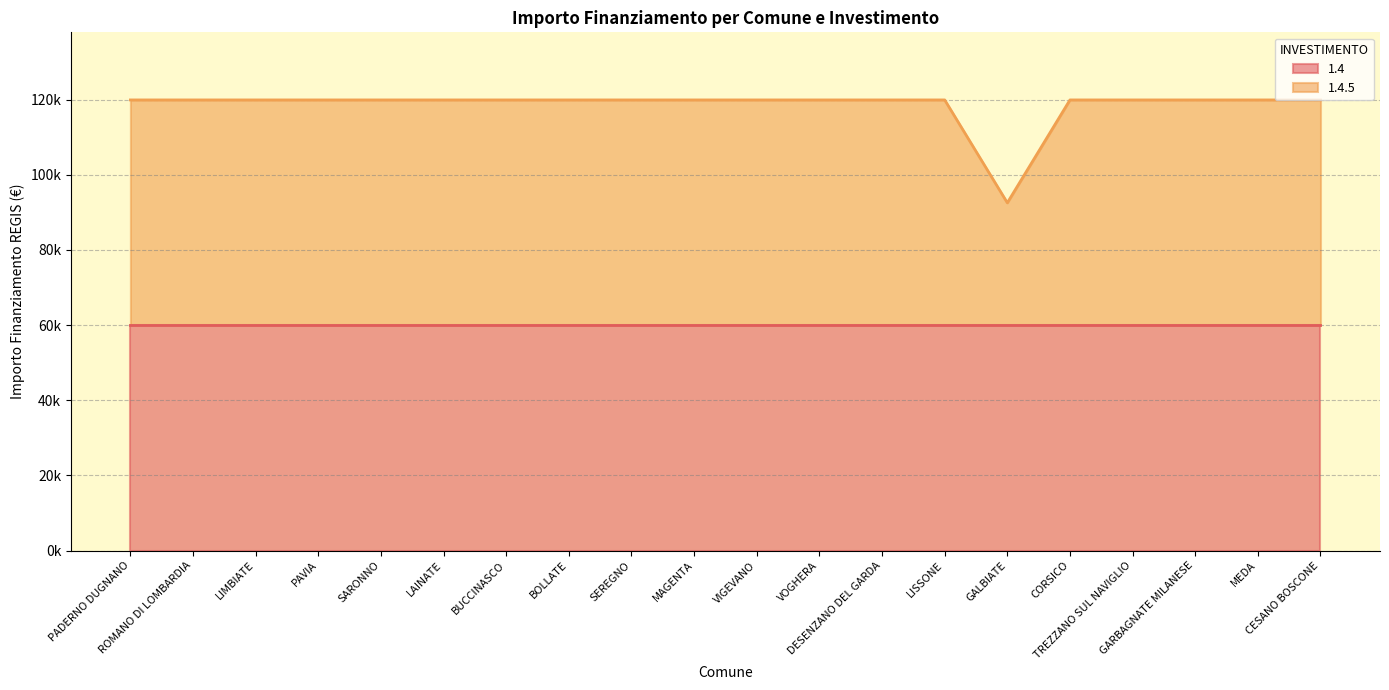

How many categories are shown in the chart?

20